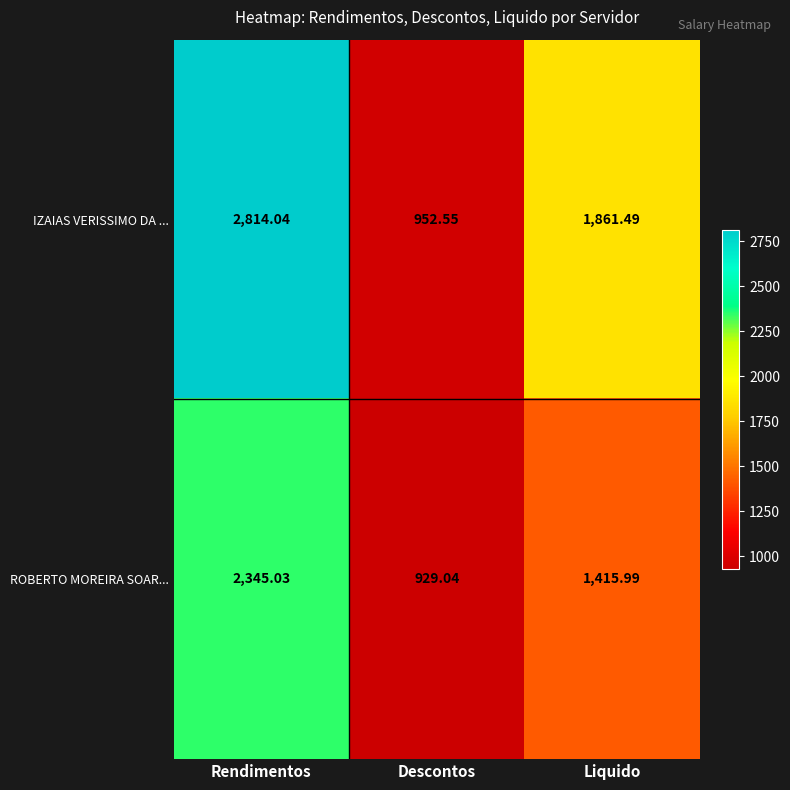

Which series has the widest spread of values?

IZAIAS VERISSIMO DA ...